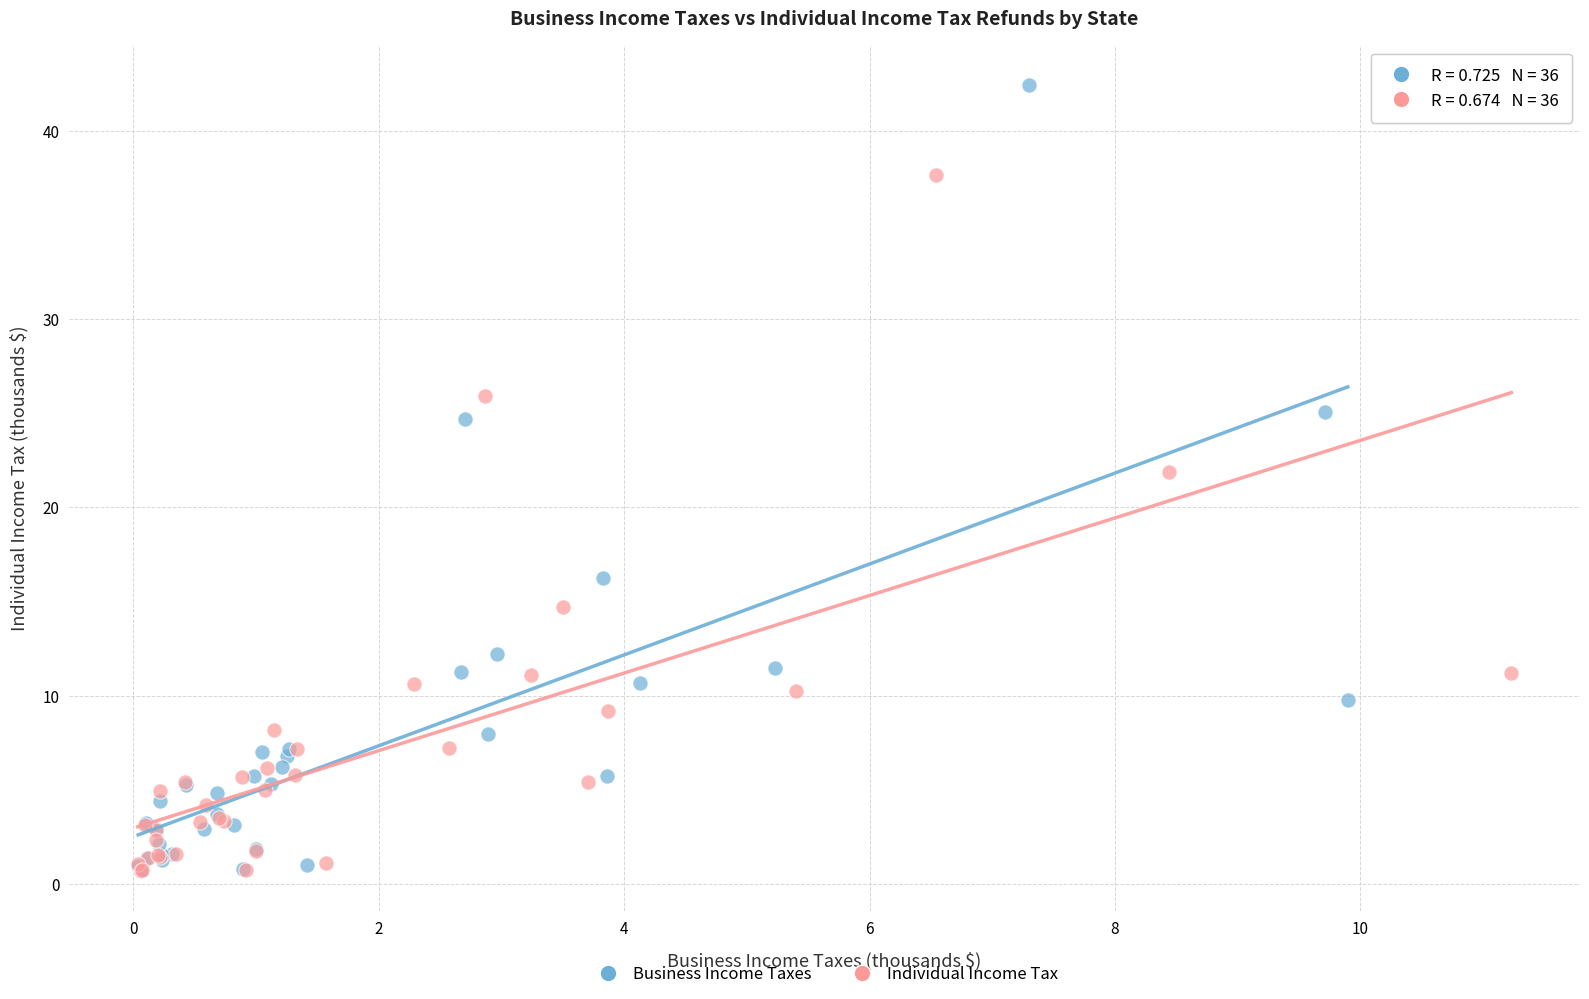

Which series contains the highest Y value?

Business Income Taxes